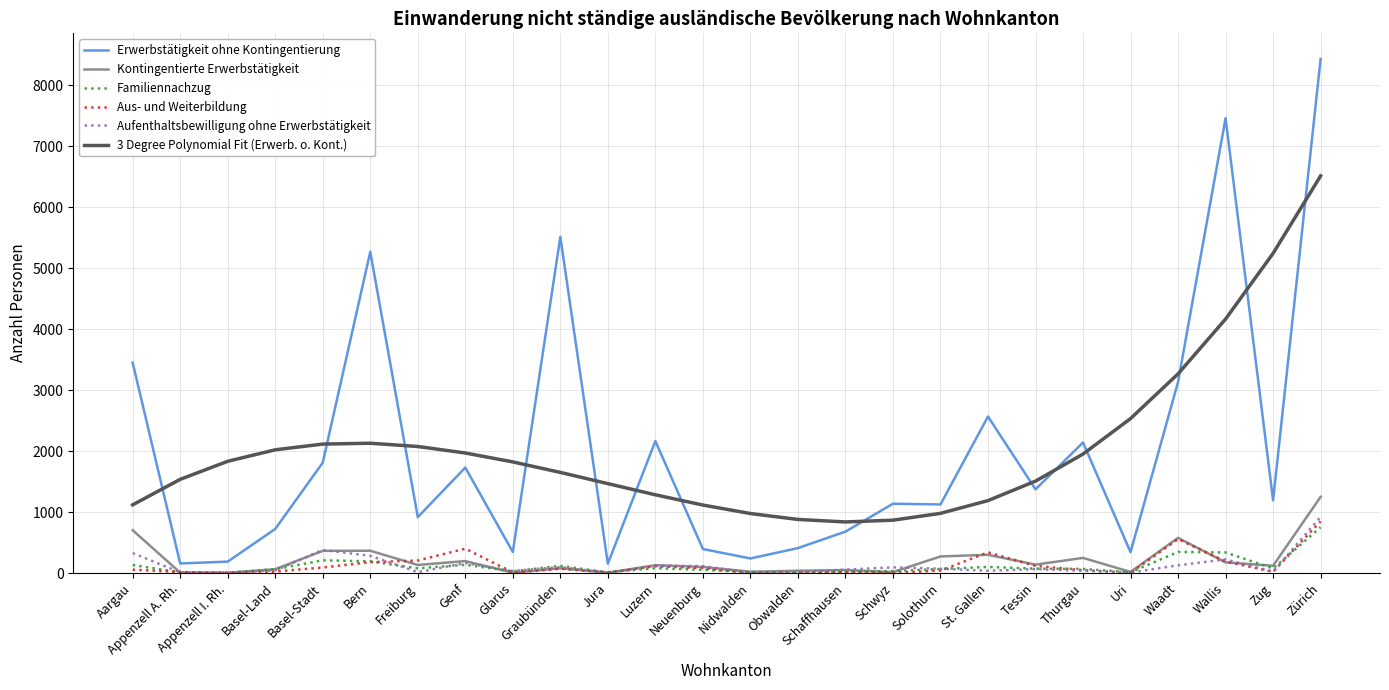

What is the difference between the maximum and minimum values in the Aus- und Weiterbildung series?

848.0